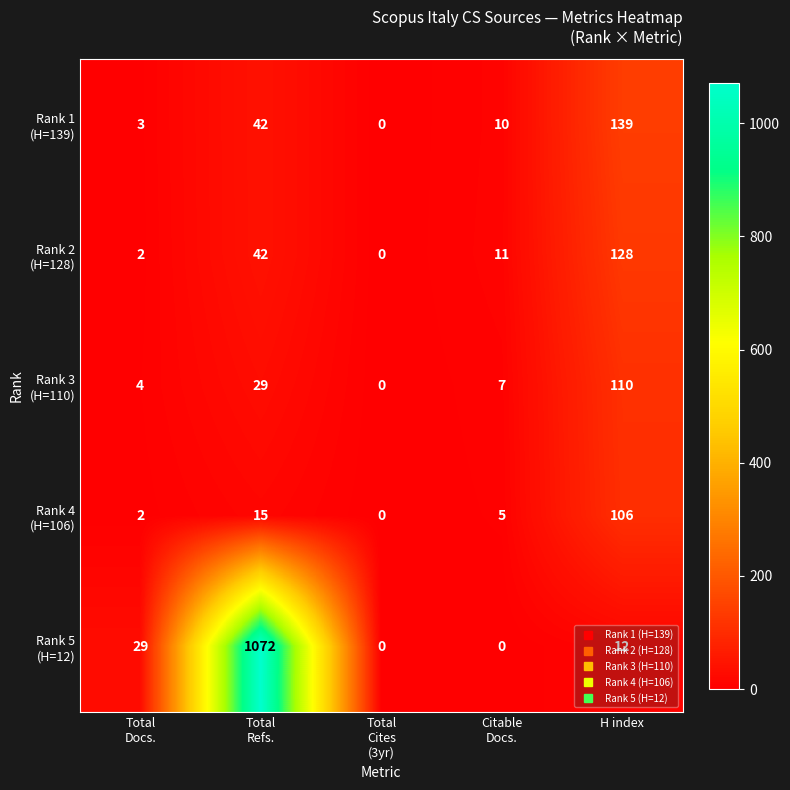

What is the greatest value displayed?

1072